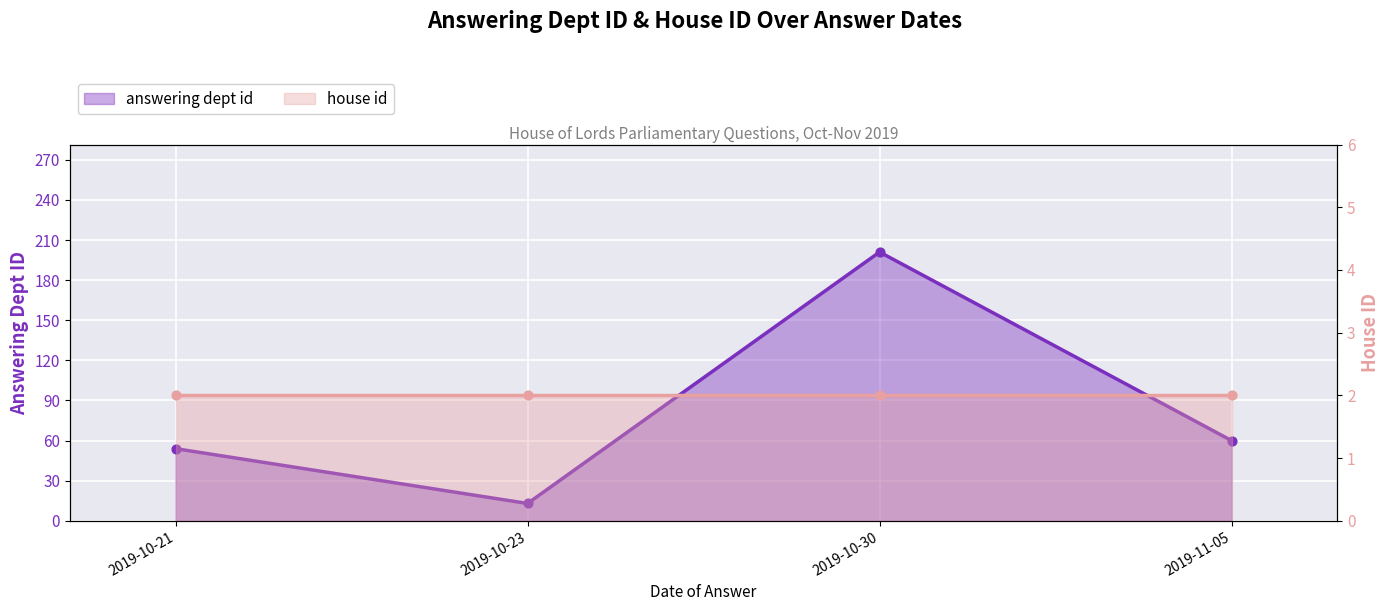

What is the change in value from 2019-10-23 to 2019-10-30?

+188